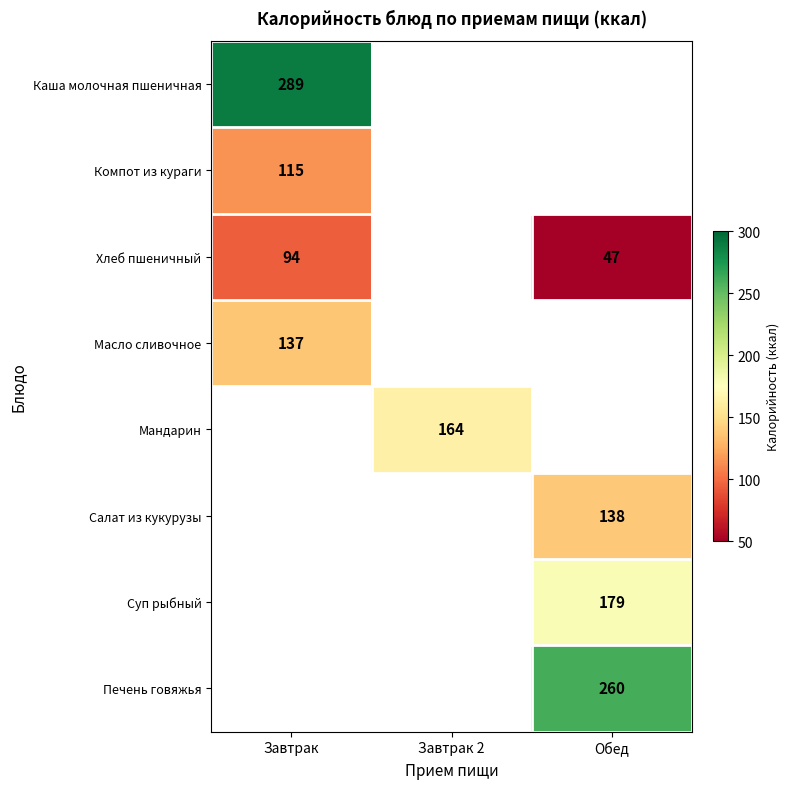

True or false: Суп рыбный has a value of 179 at Обед.

True